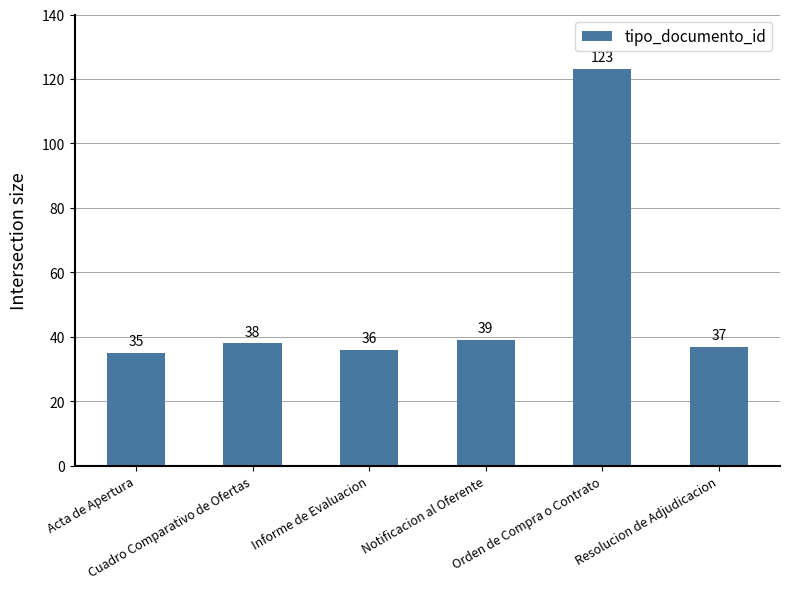

What value does the data have at Notificacion al Oferente?

39